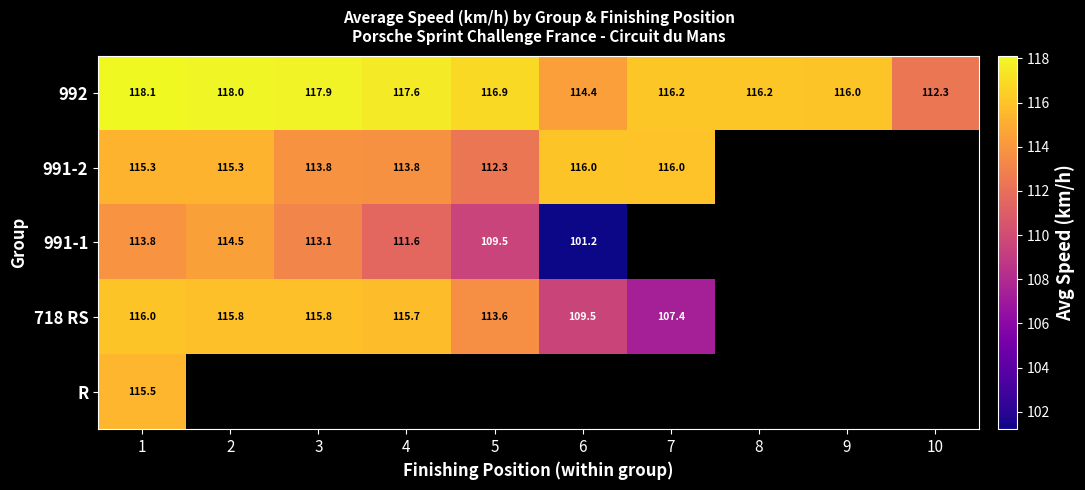

Where is R nearest to the value 115?

1